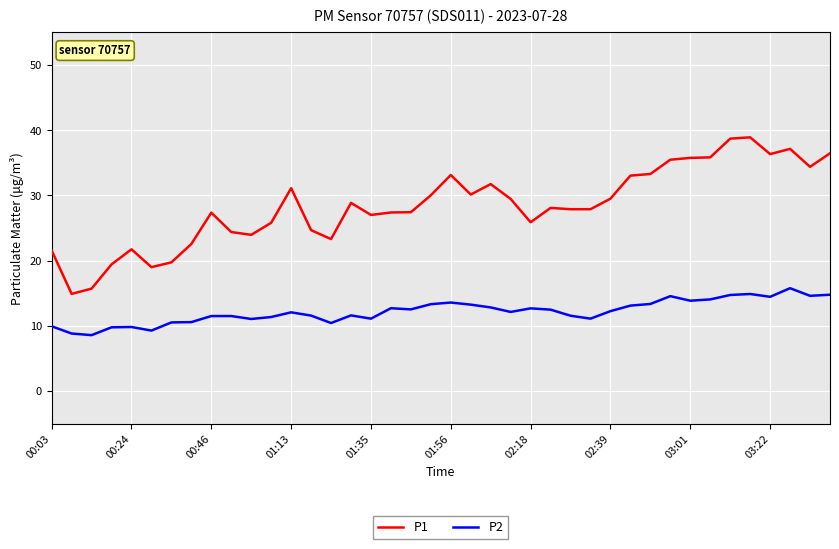

At how many categories does at least one series exceed 17?

38